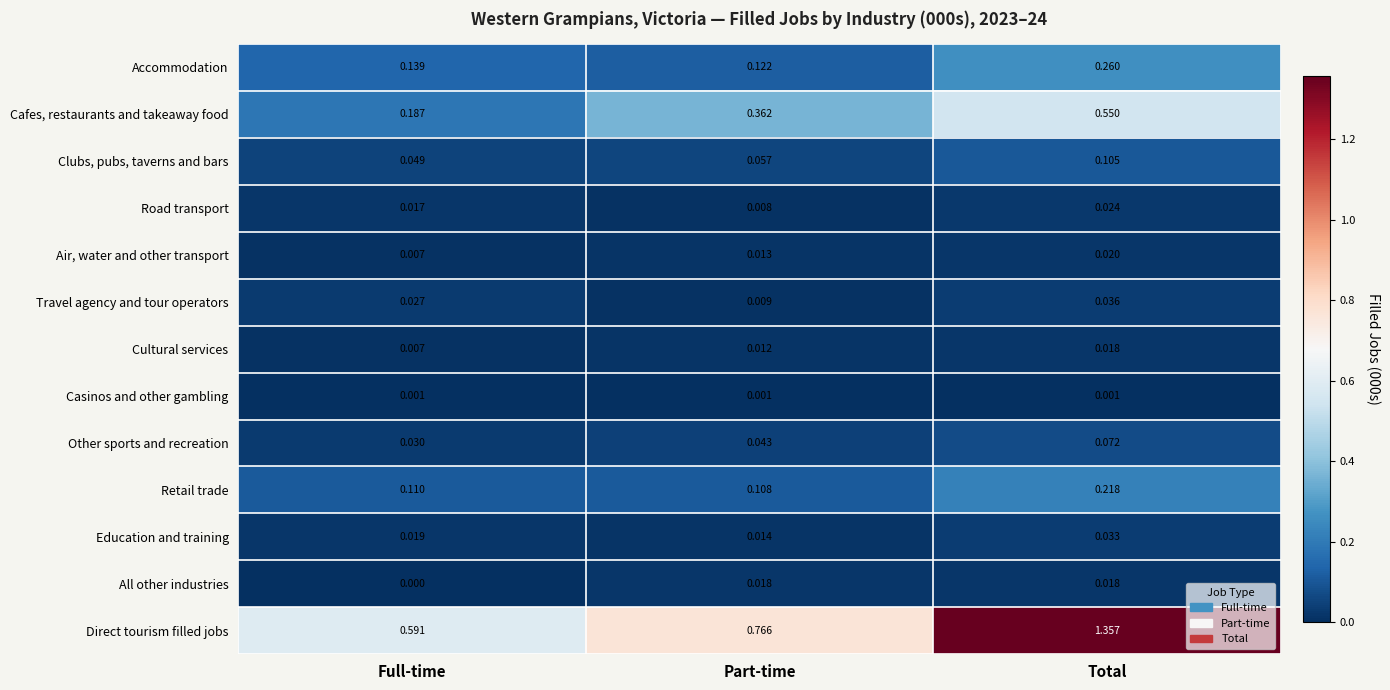

Between Full-time and Total, which series saw the biggest shift?

Direct tourism filled jobs